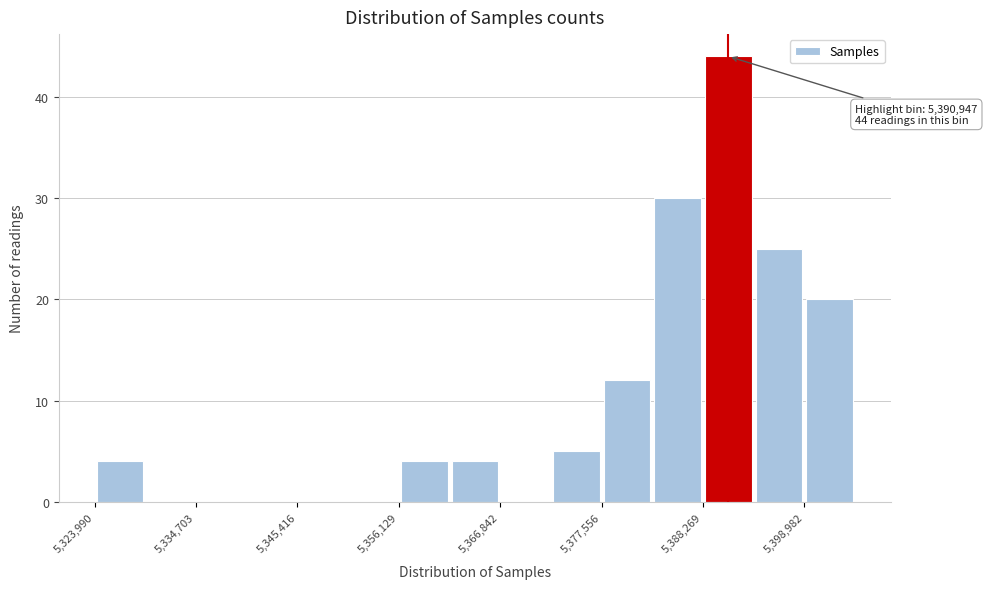

Read against the x-axis, roughly where is the centre of the tallest bar?

5390000